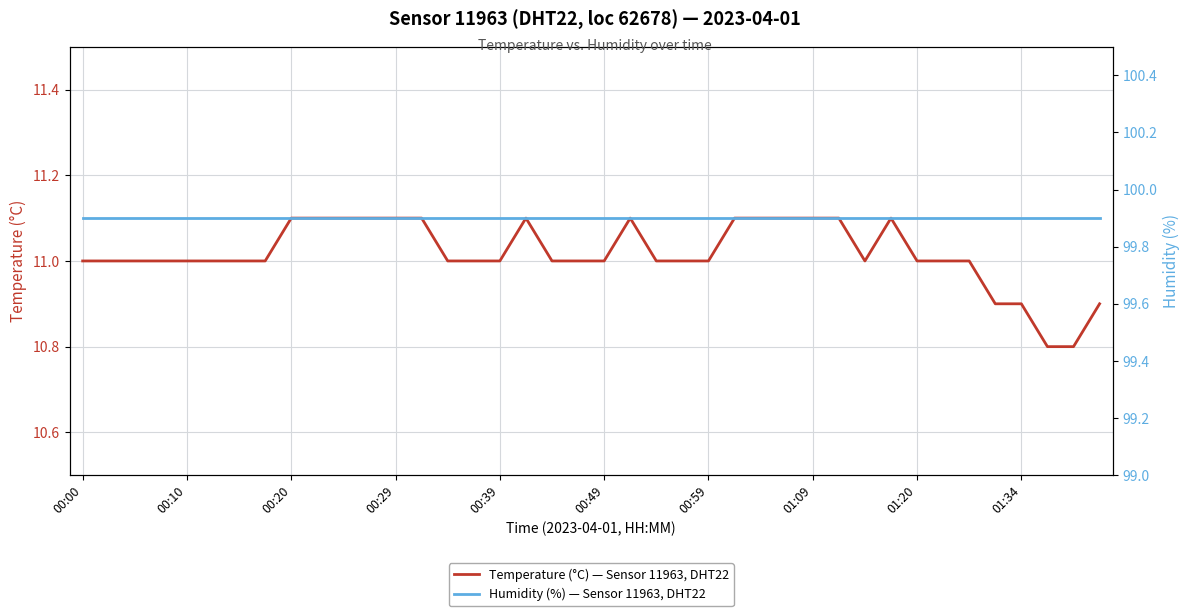

What is the sum of all Humidity (%) — Sensor 11963, DHT22 values?

3996.0